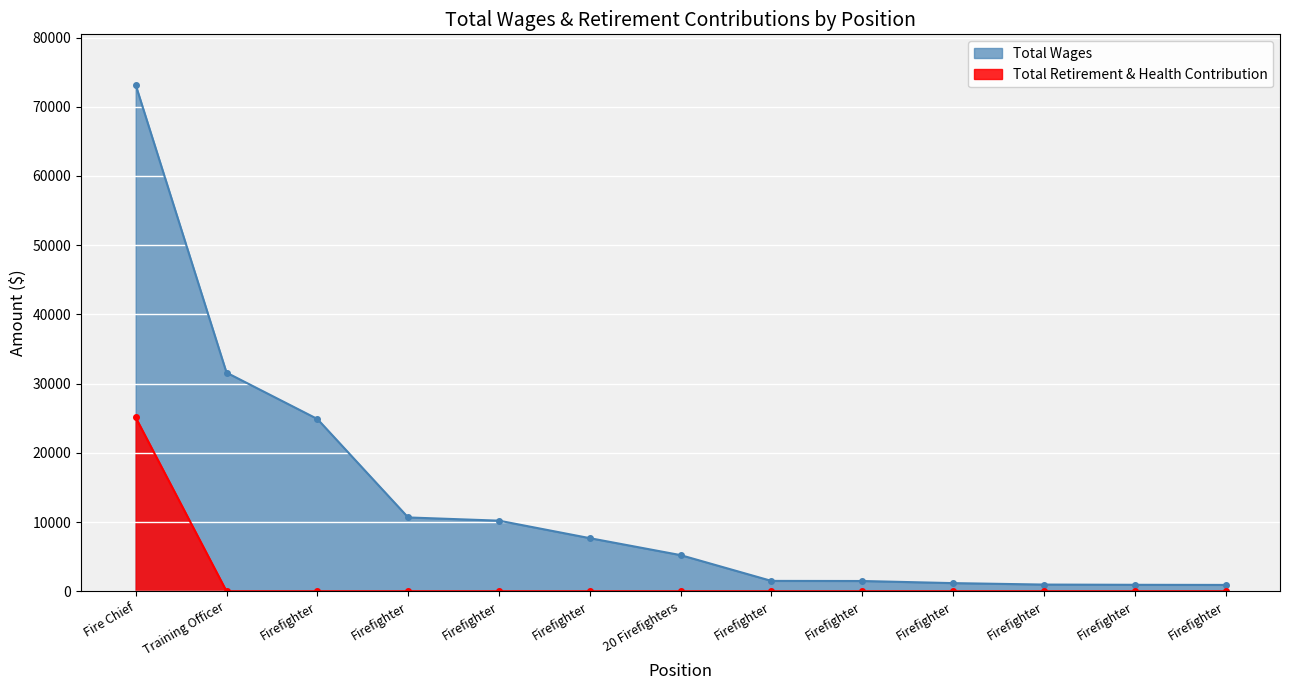

At how many categories does at least one series exceed 7290?

6